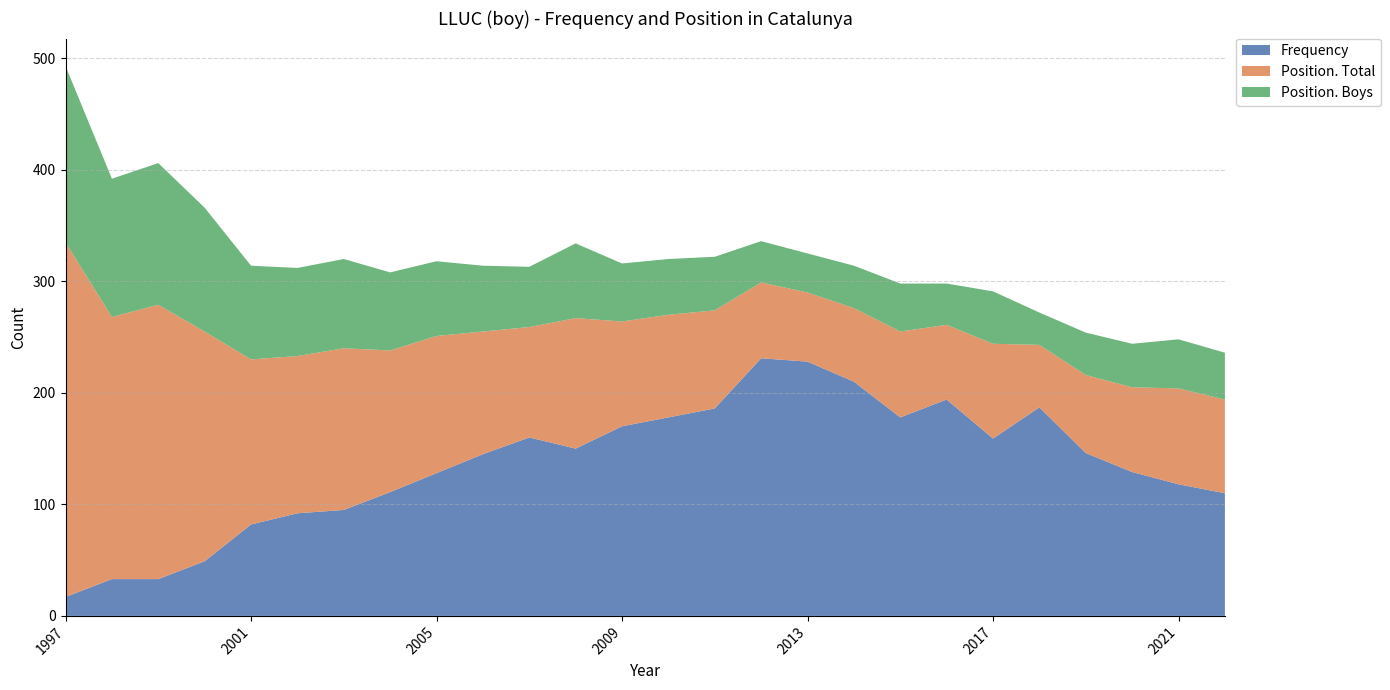

Reading left to right, extract all data points from this chart.

Frequency: 2022=110	2021=118	2020=129	2019=146	2018=187	2017=159	2016=194	2015=178	2014=210	2013=228	2012=231	2011=186	2010=178	2009=170	2008=150	2007=160	2006=145	2005=128	2004=111	2003=95	2002=92	2001=82	2000=49	1999=33	1998=33	1997=17
Position. Total: 2022=84	2021=86	2020=76	2019=70	2018=56	2017=85	2016=67	2015=77	2014=66	2013=62	2012=68	2011=88	2010=92	2009=94	2008=117	2007=99	2006=110	2005=123	2004=127	2003=145	2002=141	2001=148	2000=206	1999=246	1998=235	1997=318
Position. Boys: 2022=42	2021=44	2020=39	2019=38	2018=29	2017=47	2016=37	2015=43	2014=38	2013=35	2012=37	2011=48	2010=50	2009=52	2008=67	2007=54	2006=59	2005=67	2004=70	2003=80	2002=79	2001=84	2000=111	1999=127	1998=124	1997=158